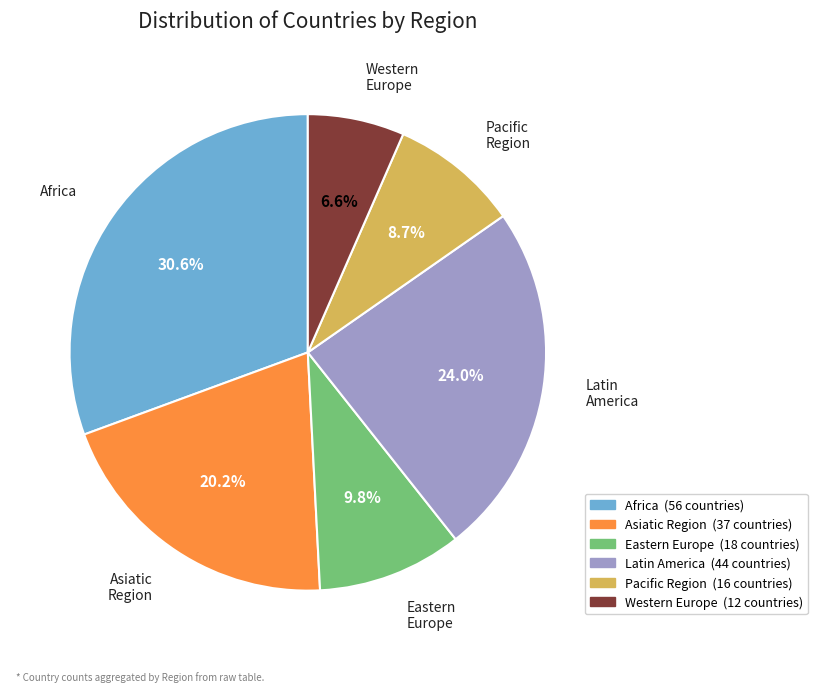

Which slice is the largest?

Africa